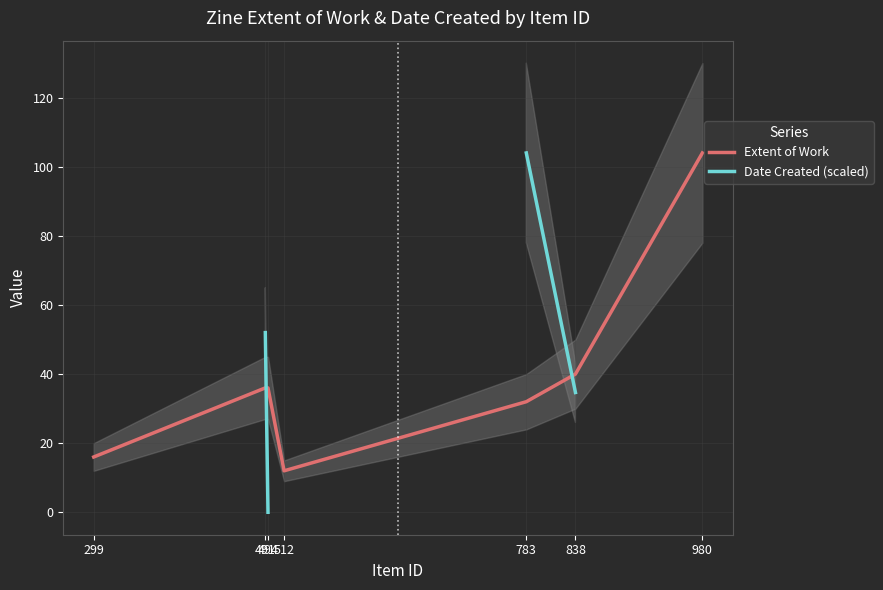

How many data points in Extent of Work are above 36?

2